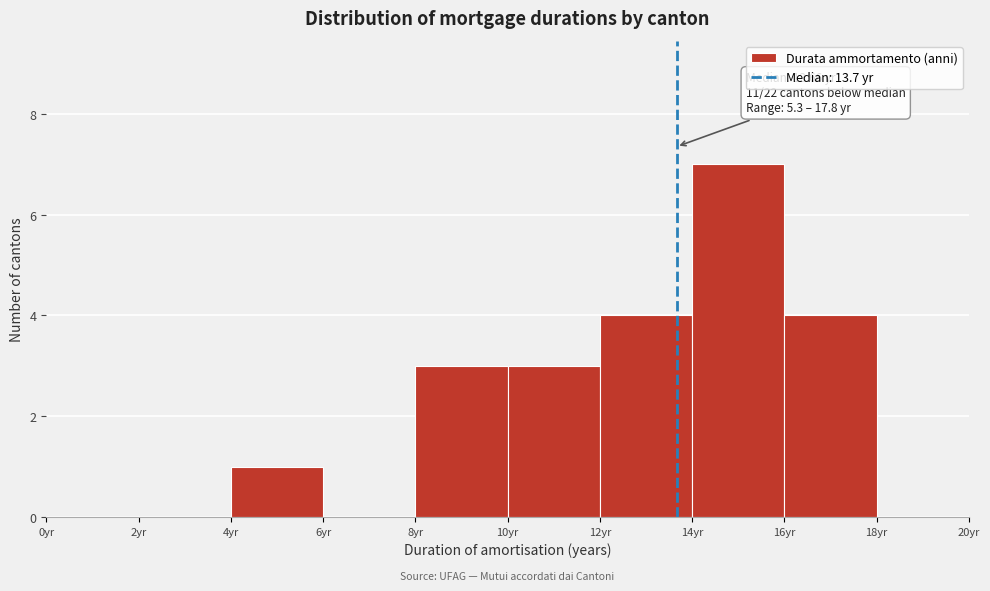

Over which range of the x-axis is the bar tallest?

14 to 16